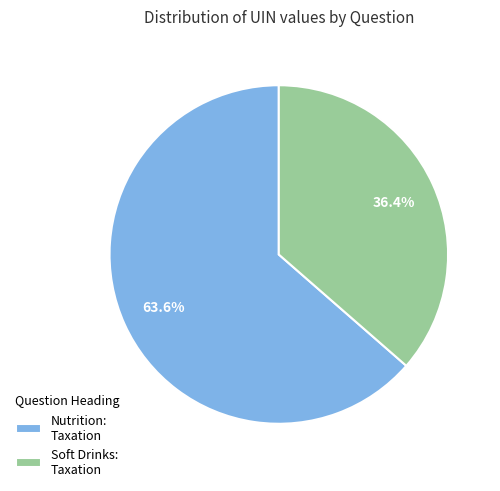

How many segments does this pie chart have?

2